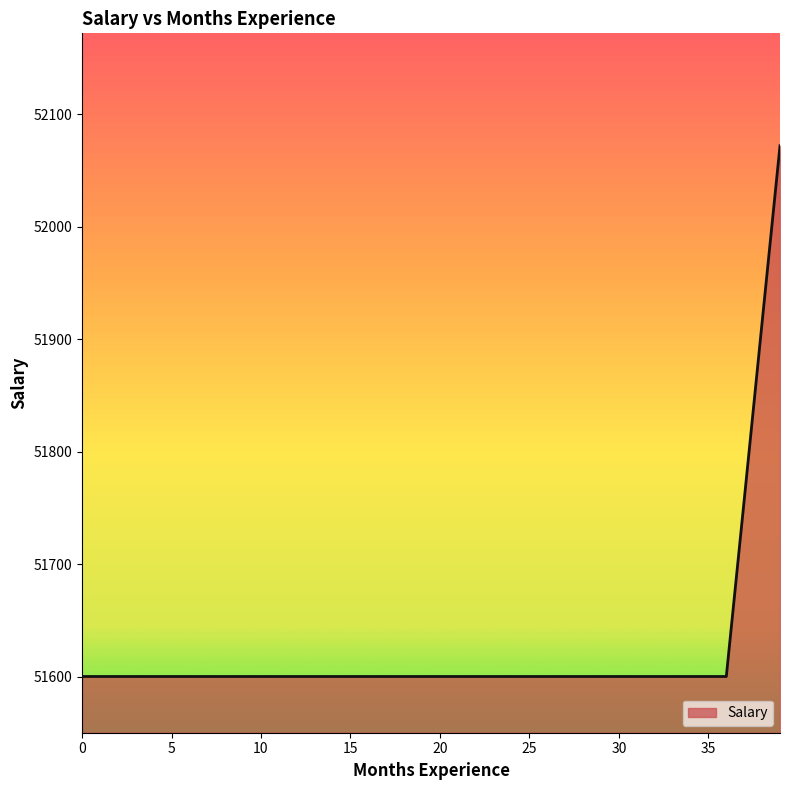

What is the minimum value shown in the chart?

51600